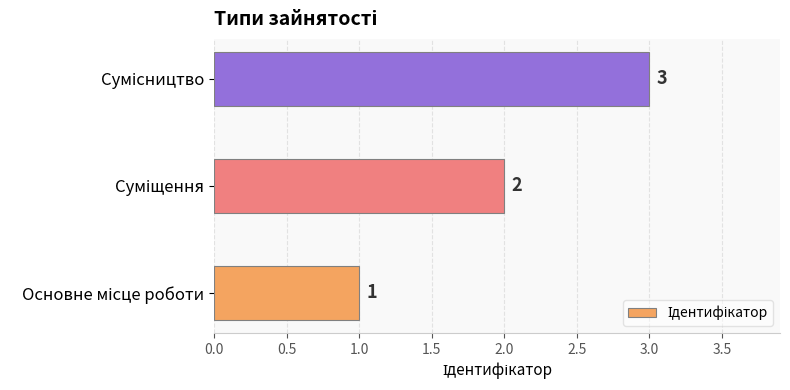

How many values are between 1 and 3?

3